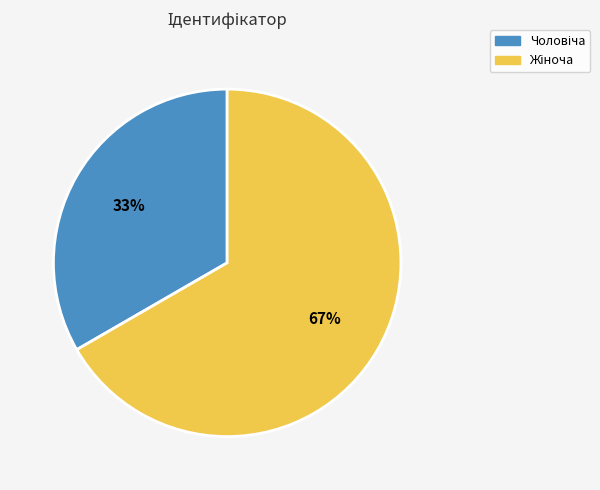

To the nearest percent, what is the average slice percentage?

50%